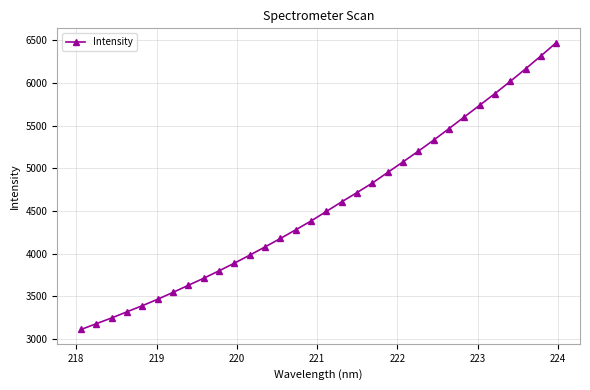

Is this an area chart (filled region under the line)?

No